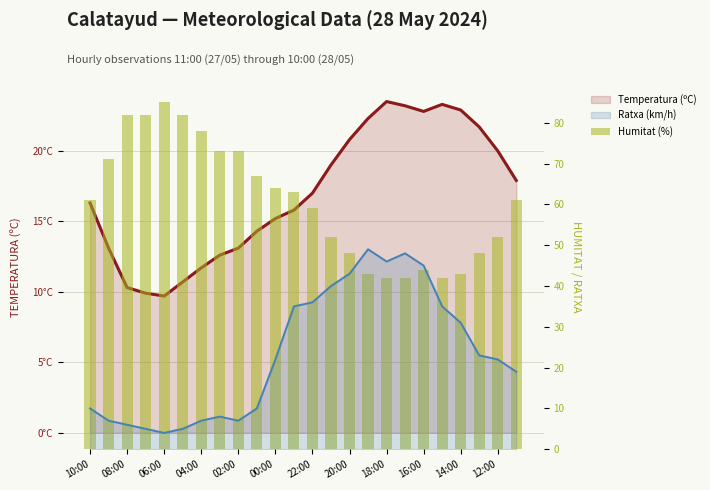

What position from the left is 15?

16